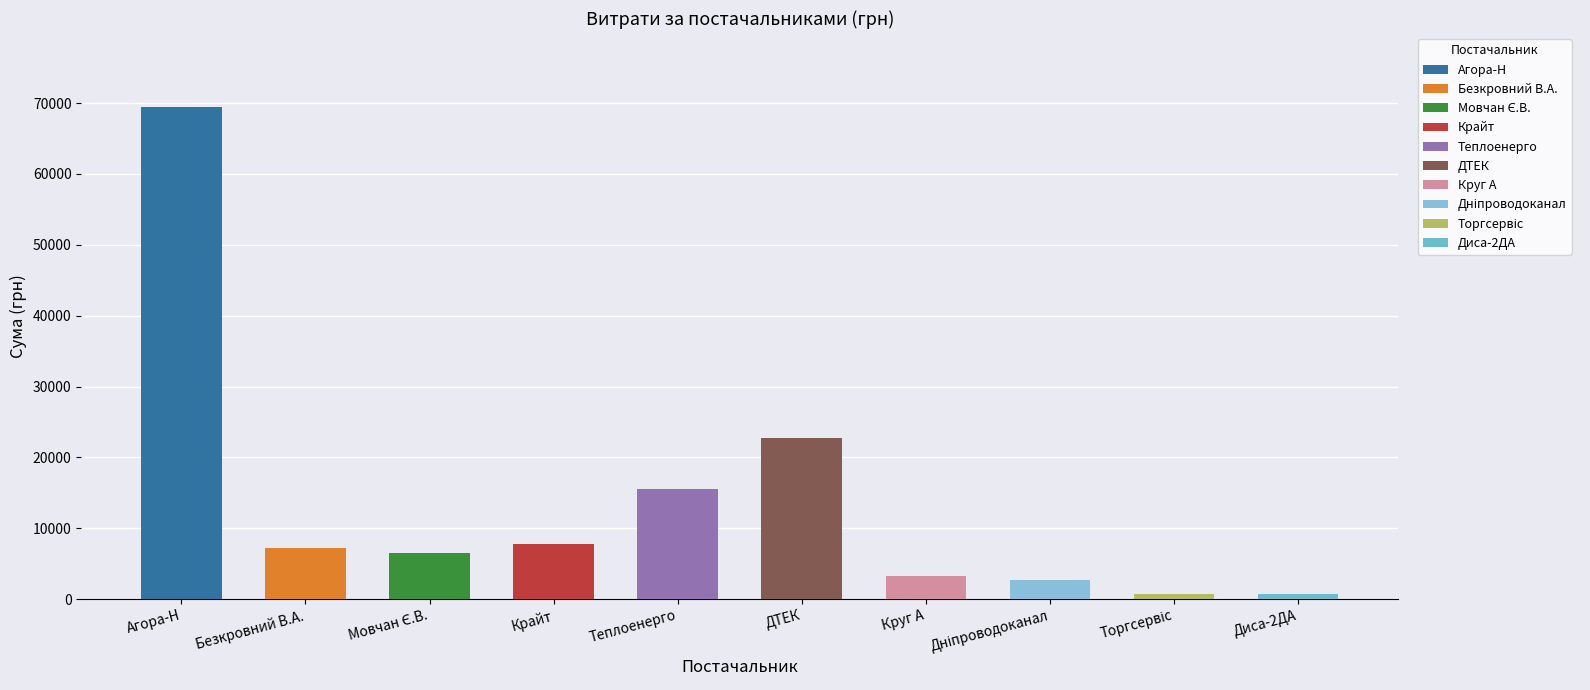

Does the chart contain any negative values?

No